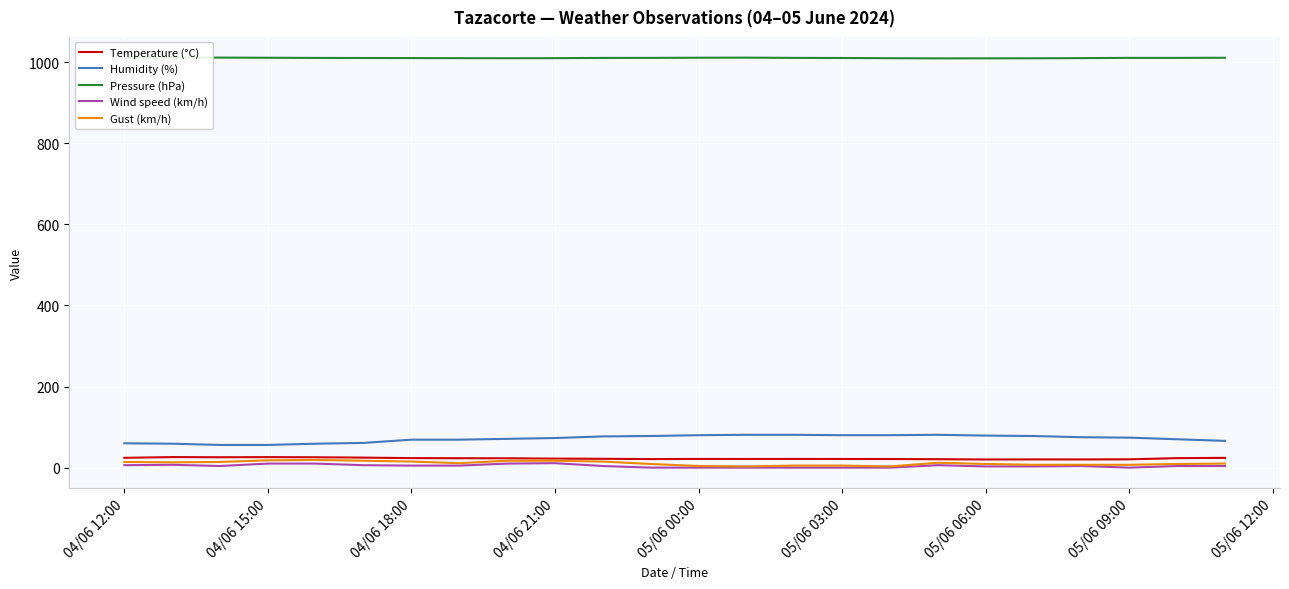

True or false: Pressure (hPa) and Gust (km/h) cross at least once.

False